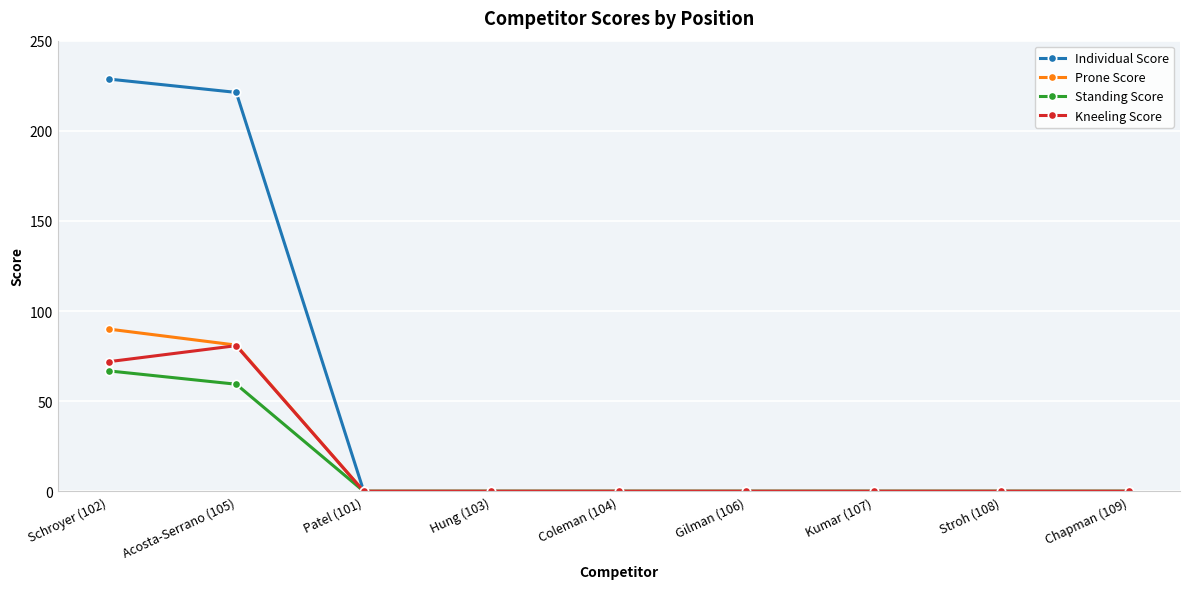

Reading left to right, transcribe all the data shown in this chart.

Individual Score: 228.7	221.3	0.0	0.0	0.0	0.0	0.0	0.0	0.0
Prone Score: 90.0	81.1	0.0	0.0	0.0	0.0	0.0	0.0	0.0
Standing Score: 66.8	59.4	0.0	0.0	0.0	0.0	0.0	0.0	0.0
Kneeling Score: 71.9	80.8	0.0	0.0	0.0	0.0	0.0	0.0	0.0